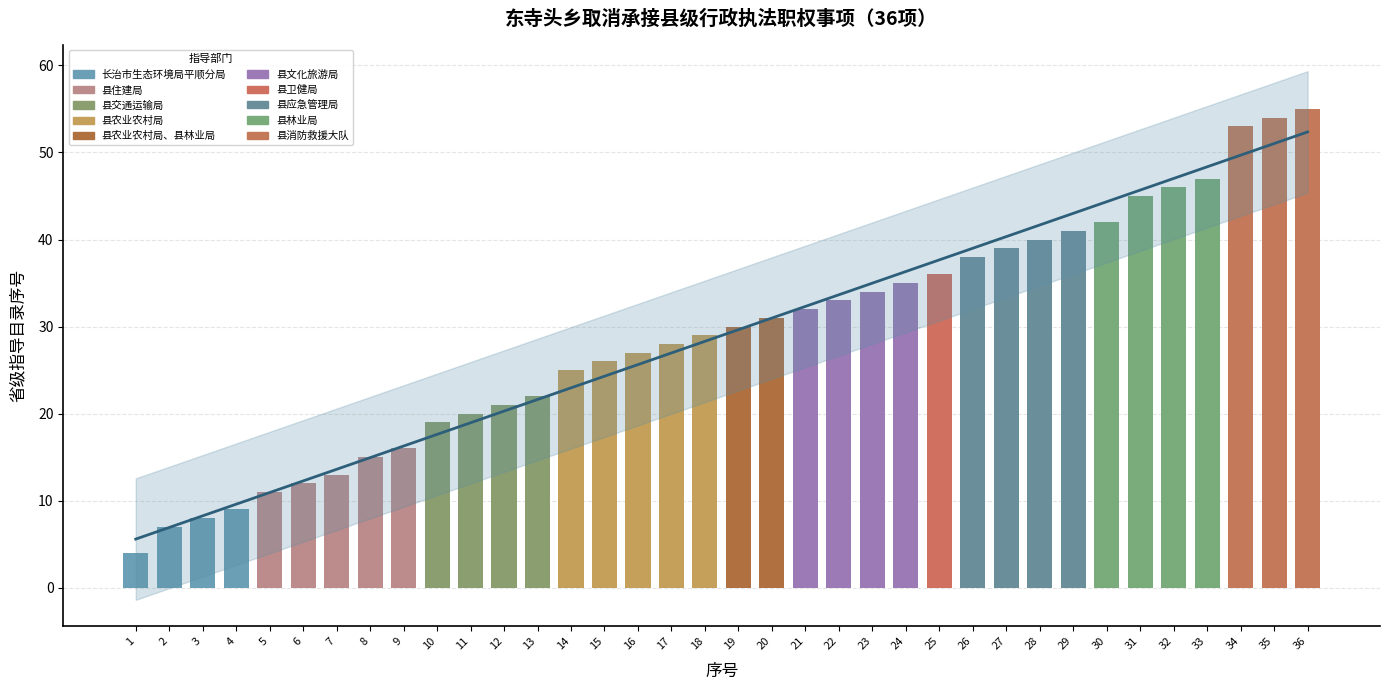

At how many categories does at least one series exceed 51?

3